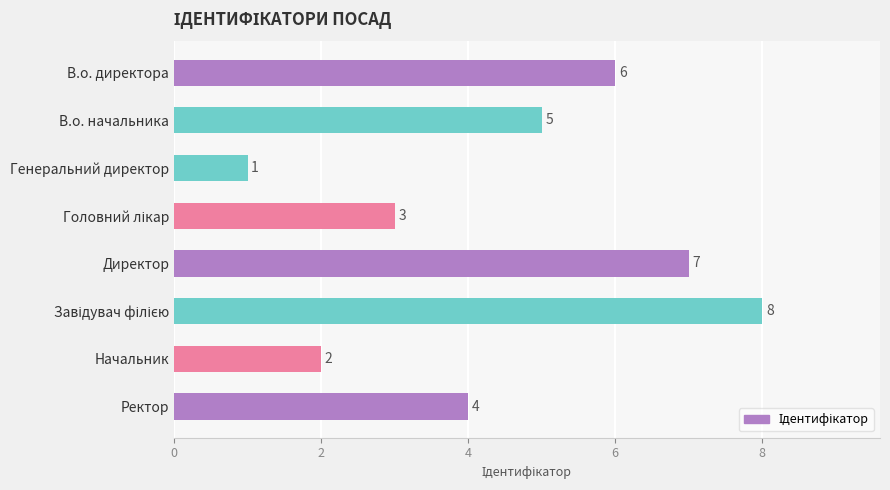

Reading bottom to top, extract all data points from this chart.

4	2	8	7	3	1	5	6